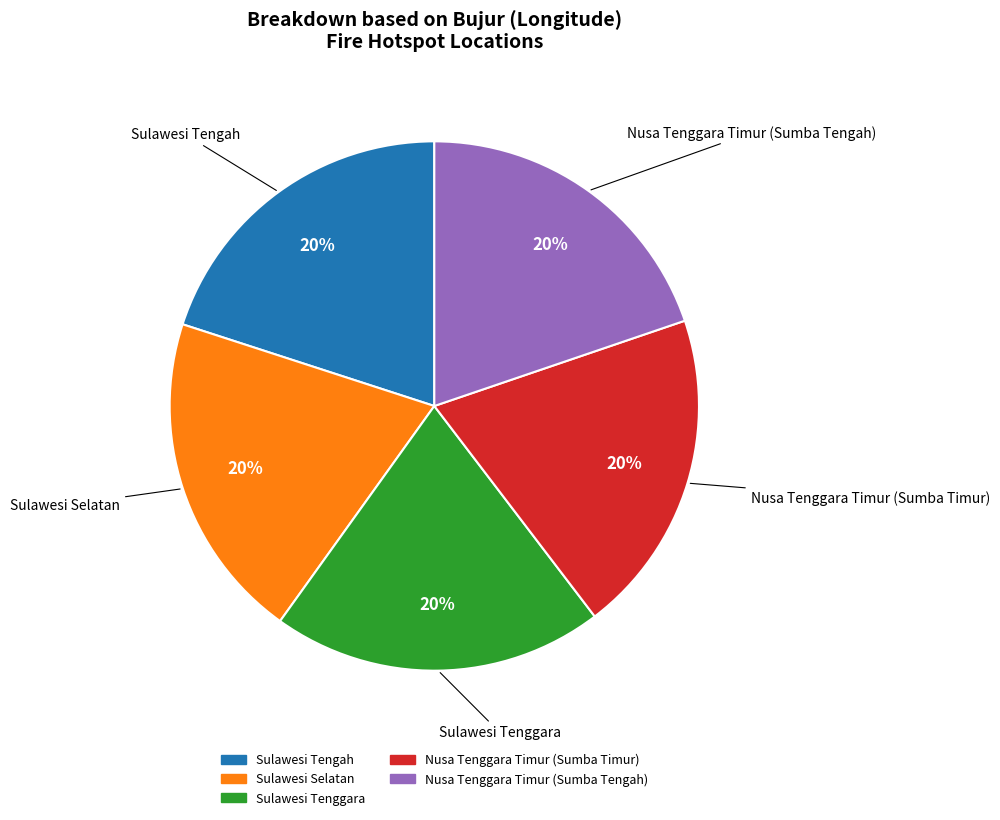

The Nusa Tenggara Timur (Sumba Timur) slice represents 20% of the pie. True or false?

True